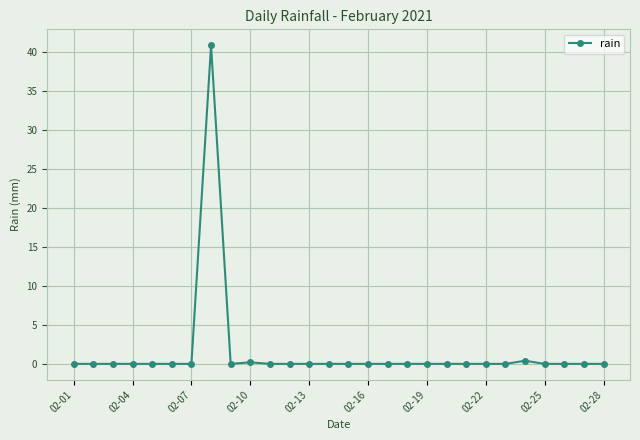

Reading left to right, list all the values displayed in this chart.

0.0	0.0	0.0	0.0	0.0	0.0	0.0	40.8	0.0	0.2	0.0	0.0	0.0	0.0	0.0	0.0	0.0	0.0	0.0	0.0	0.0	0.0	0.0	0.4	0.0	0.0	0.0	0.0